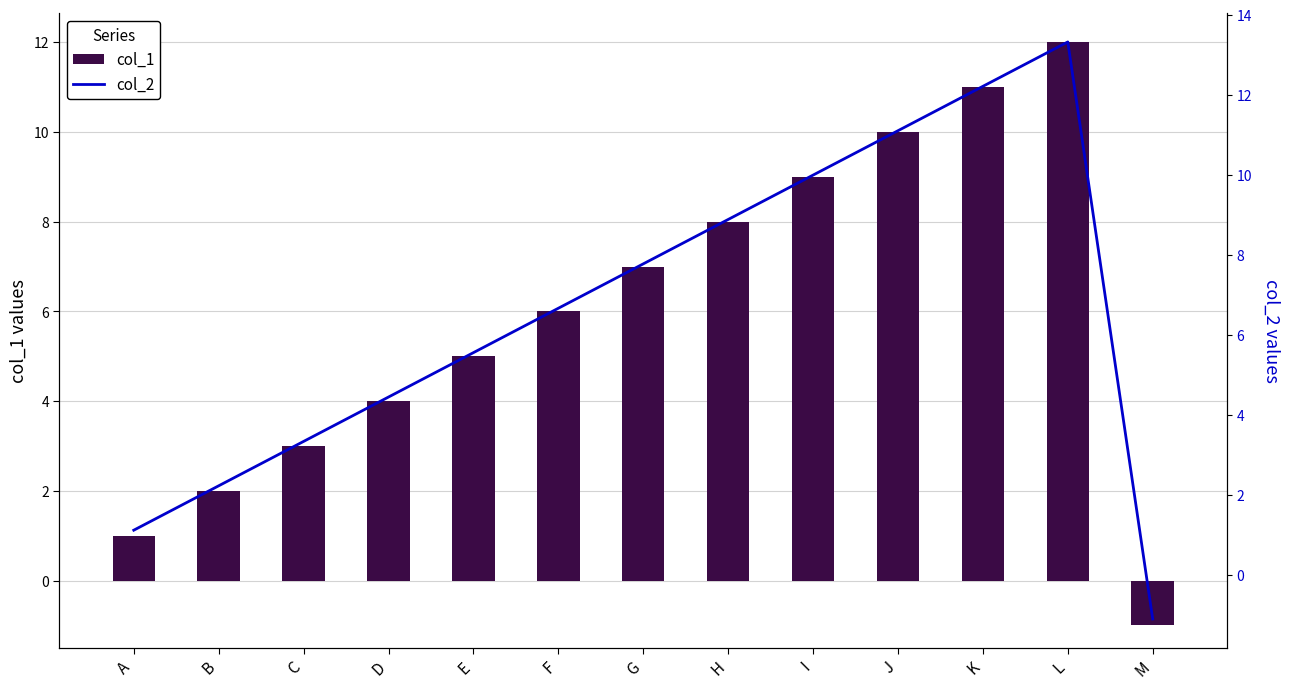

Are the bars grouped side by side (vs. stacked)?

Yes